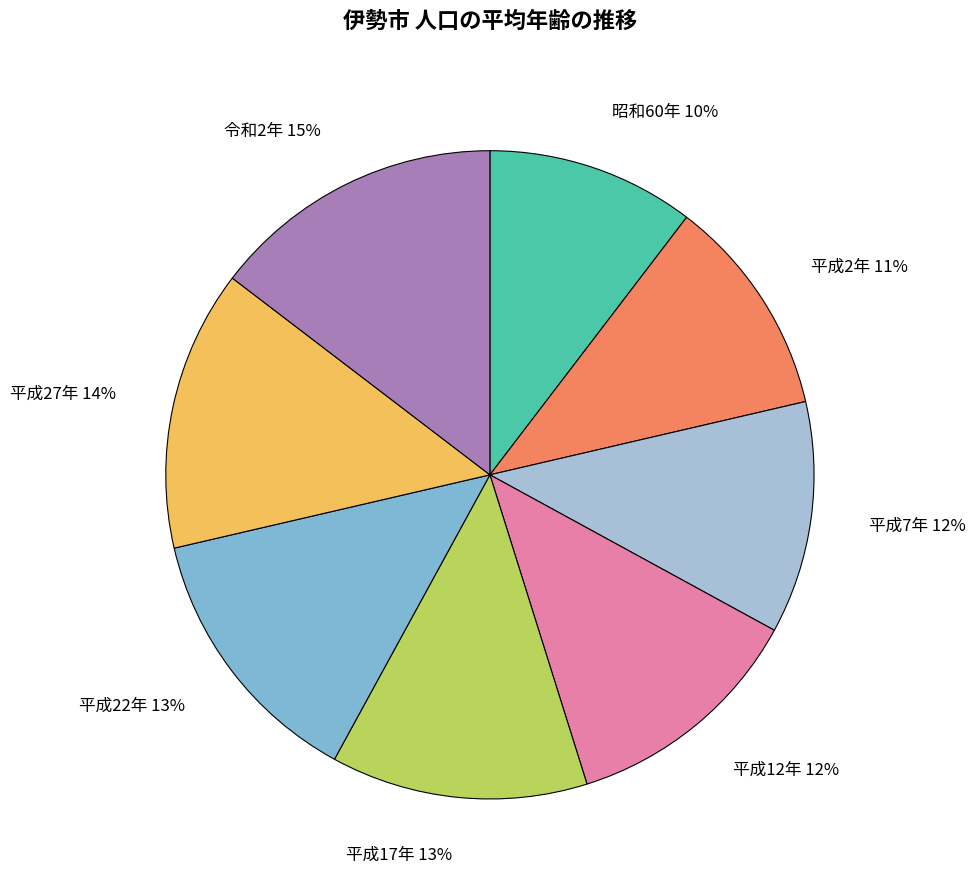

To the nearest percent, what is the combined percentage of 平成2年 and 令和2年?

26%